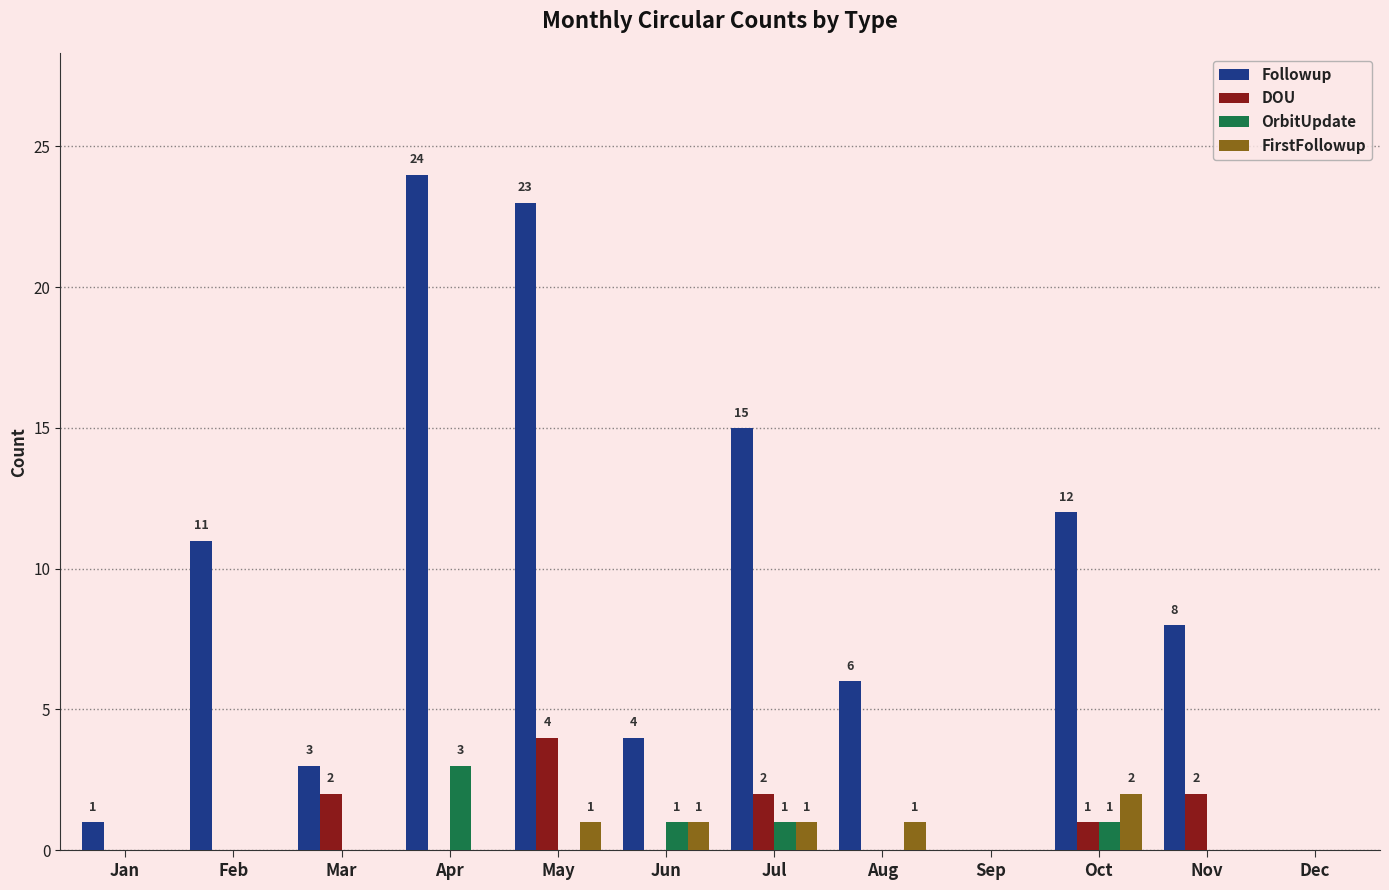

How many groups of bars are there?

12